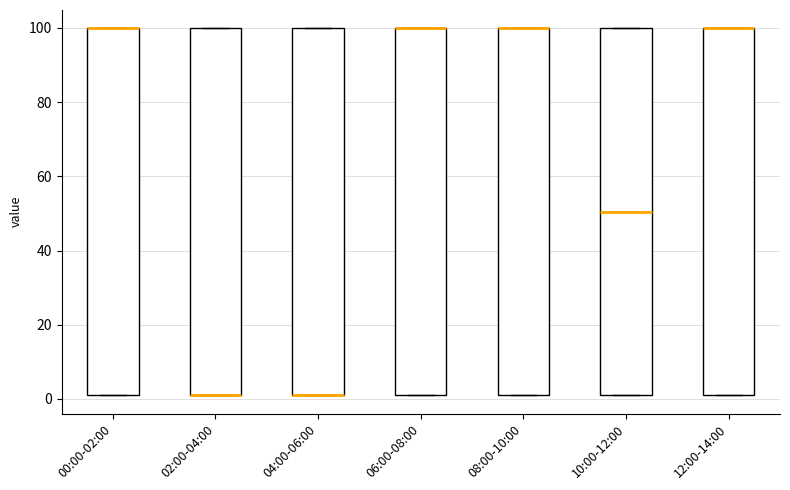

Where is the upper edge of the box for 06:00-08:00 on the y-axis? The values are not printed on the chart, so give them approximately, as read against the axis.

100